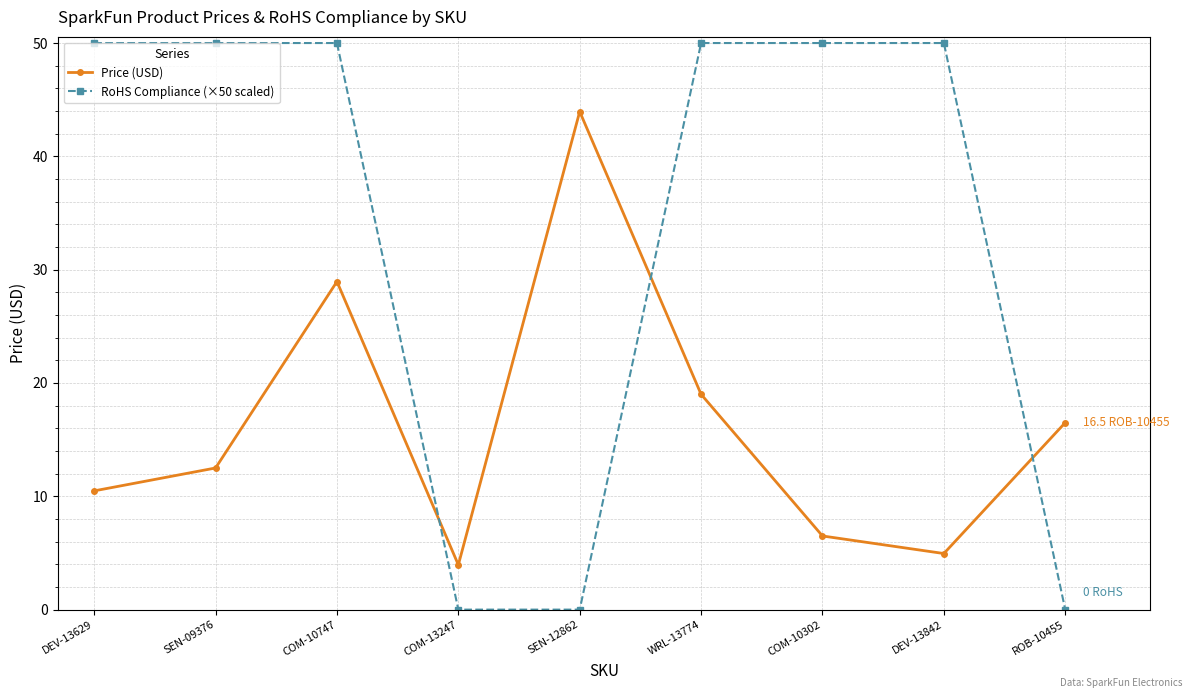

What are all the series names shown in the legend?

Price (USD), RoHS Compliance (×50 scaled)